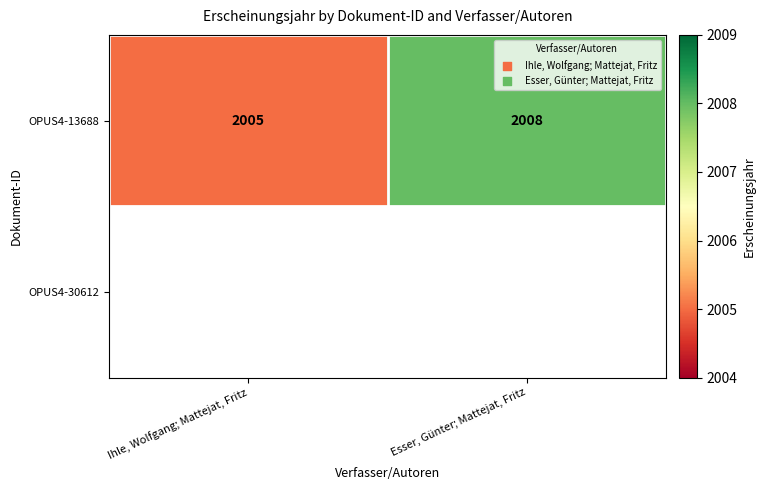

How many distinct data groups are displayed?

2